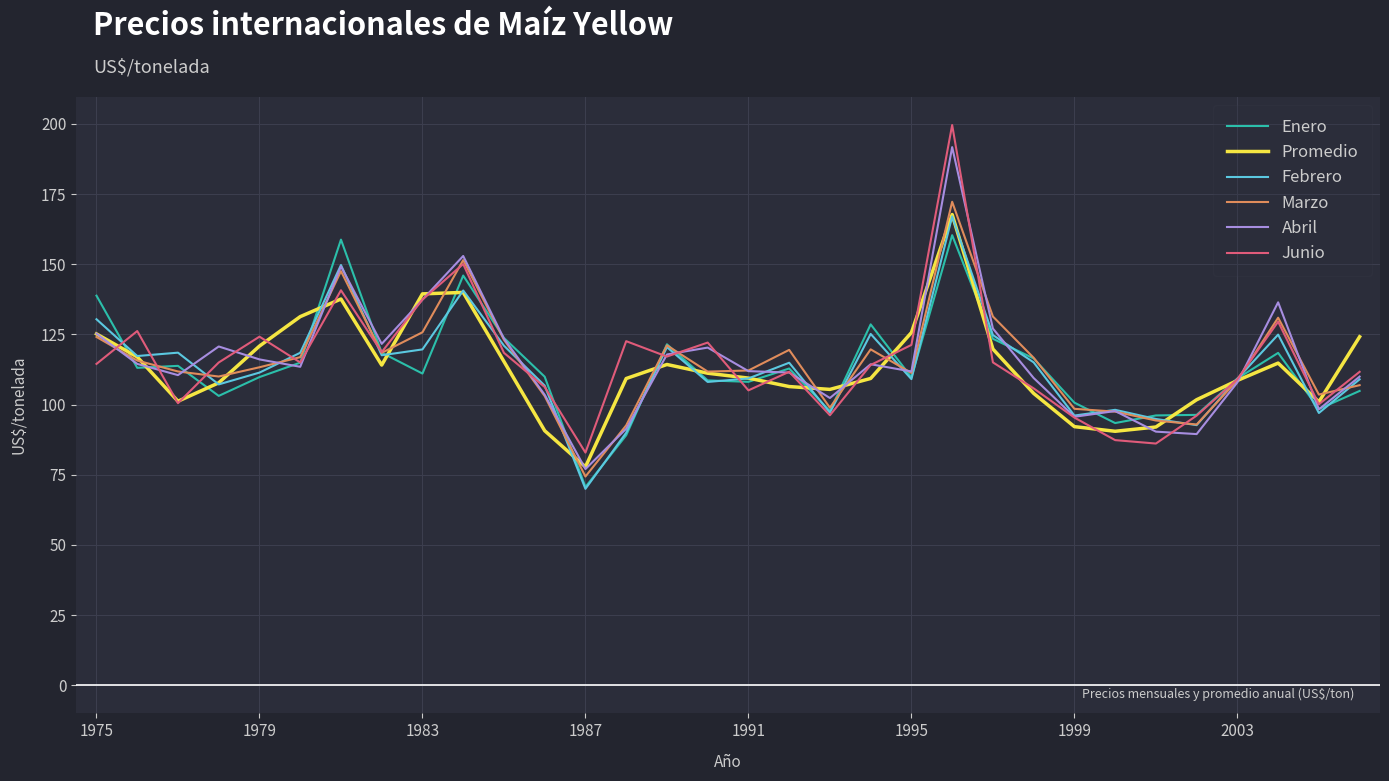

Which series has the largest range (max minus min)?

Junio